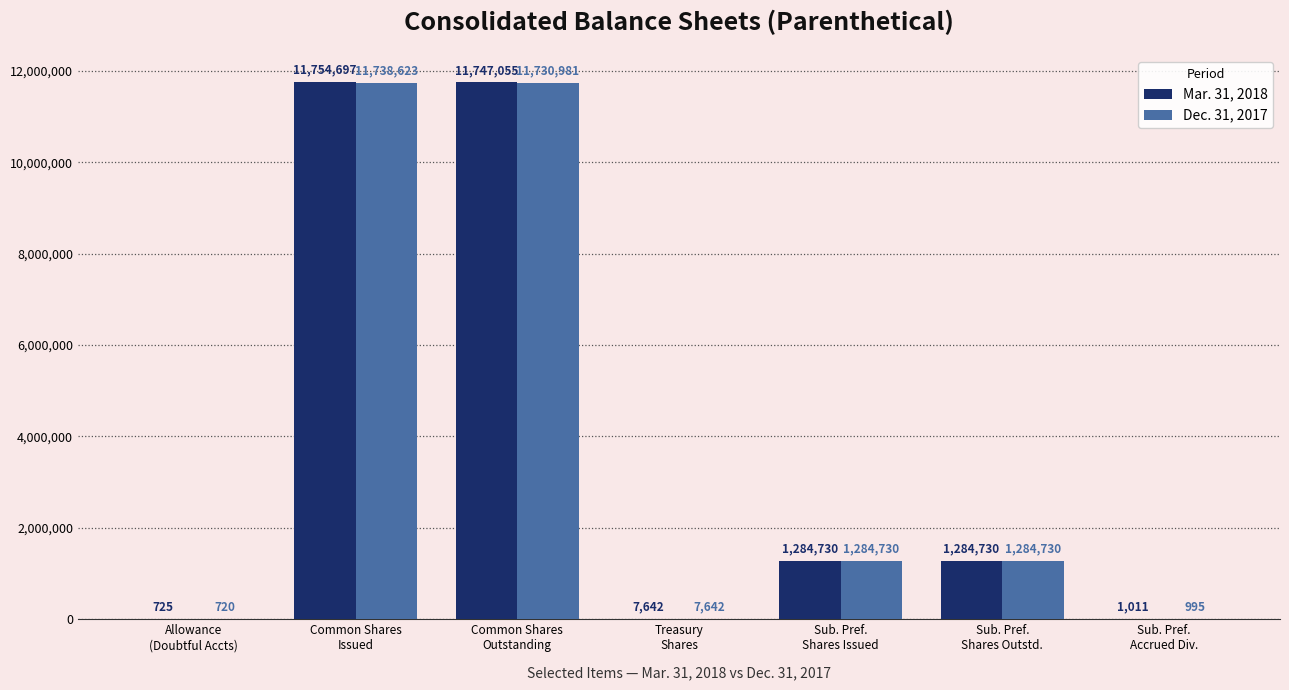

What is the total value across all series at Common Shares
Issued?

23493320